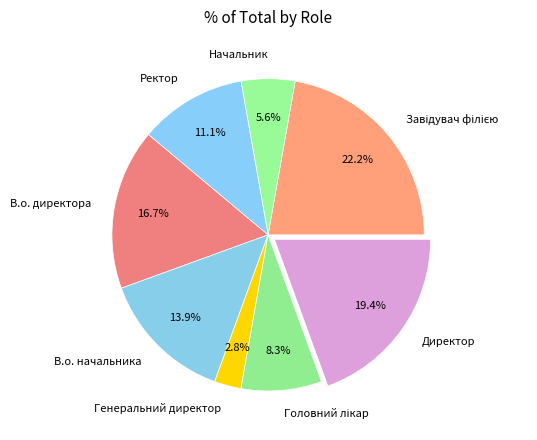

What percentage is the Начальник slice, to the nearest percent?

6%